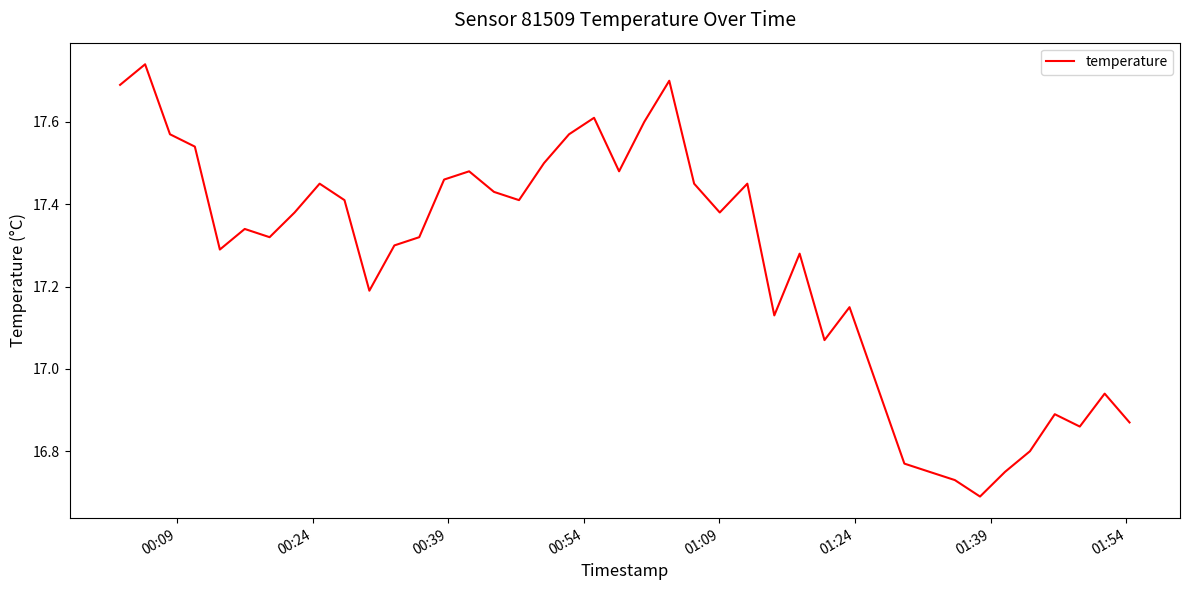

How many lines are shown in the chart?

1